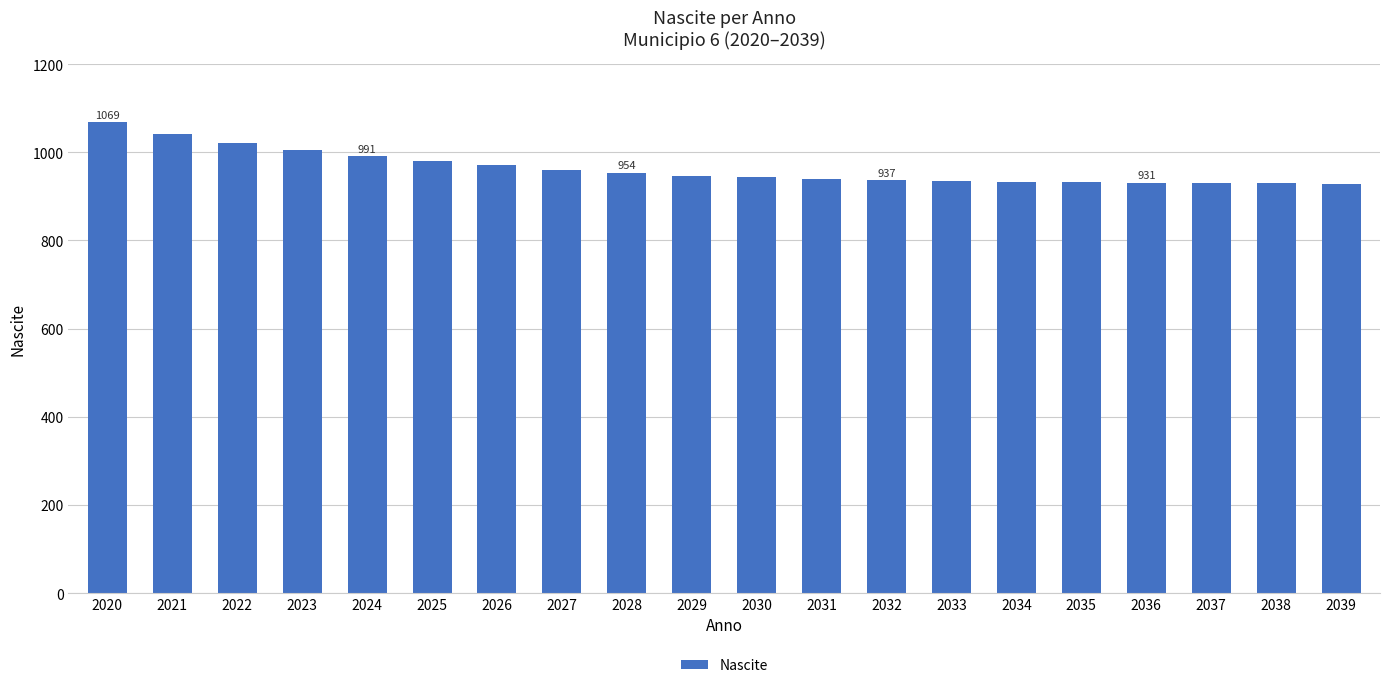

Between 2029 and 2022, which is larger?

2022